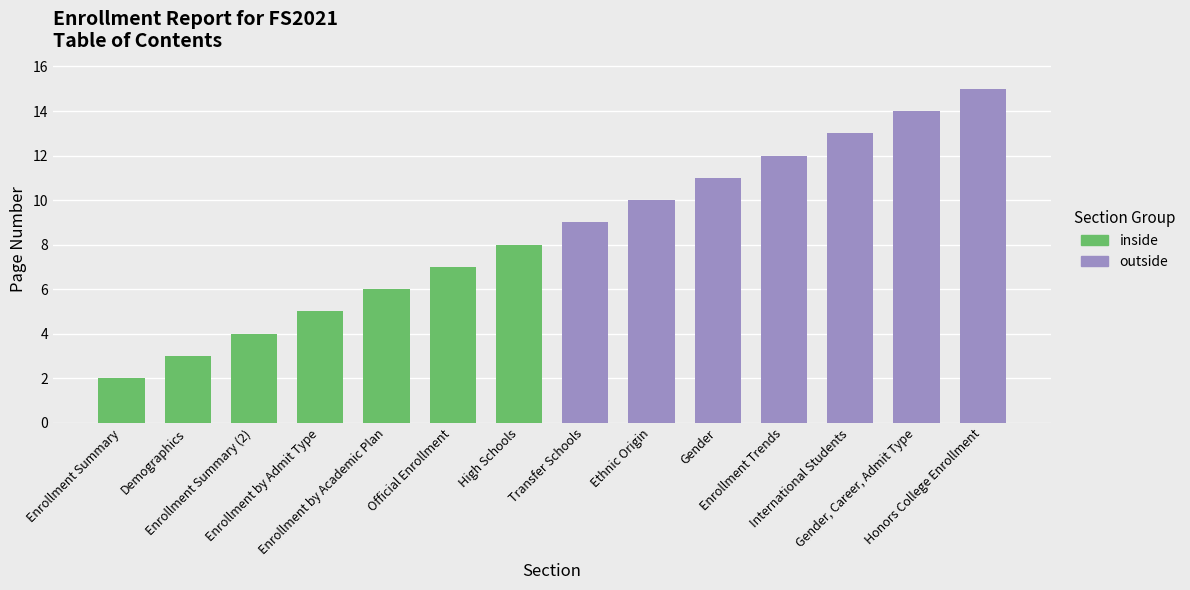

Is it true that outside equals 23 at Honors College Enrollment?

False